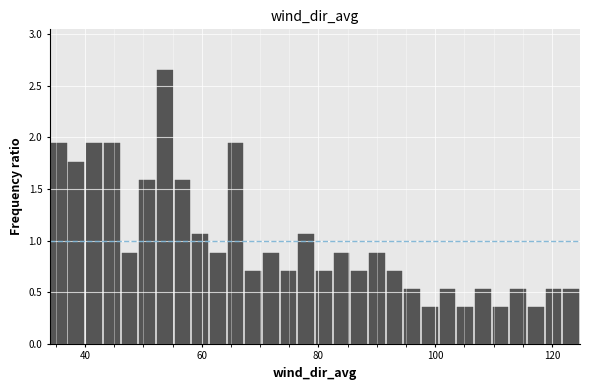

Around what value on the x-axis is the tallest bar? Give the approximate position of its centre, as read against the axis.

54